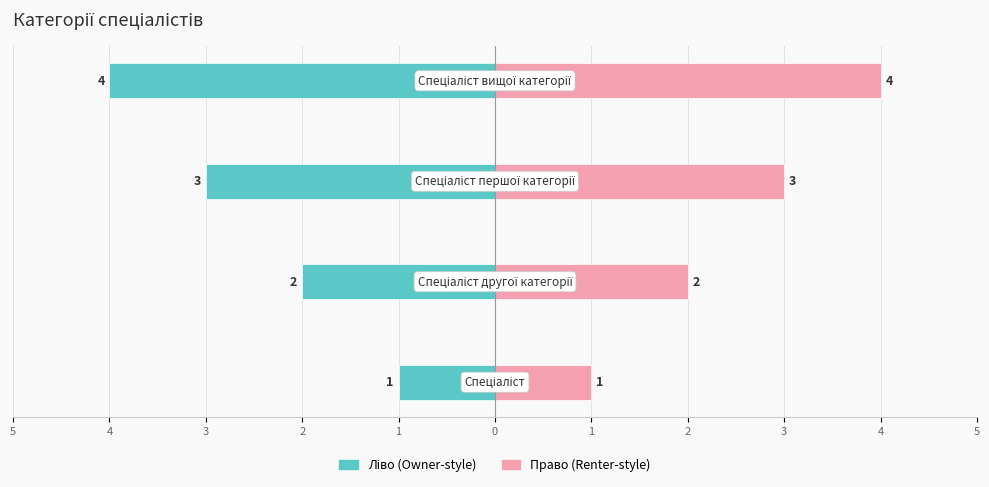

What is the difference between the maximum and second lowest values in the Ідентифікатор (право) series?

2